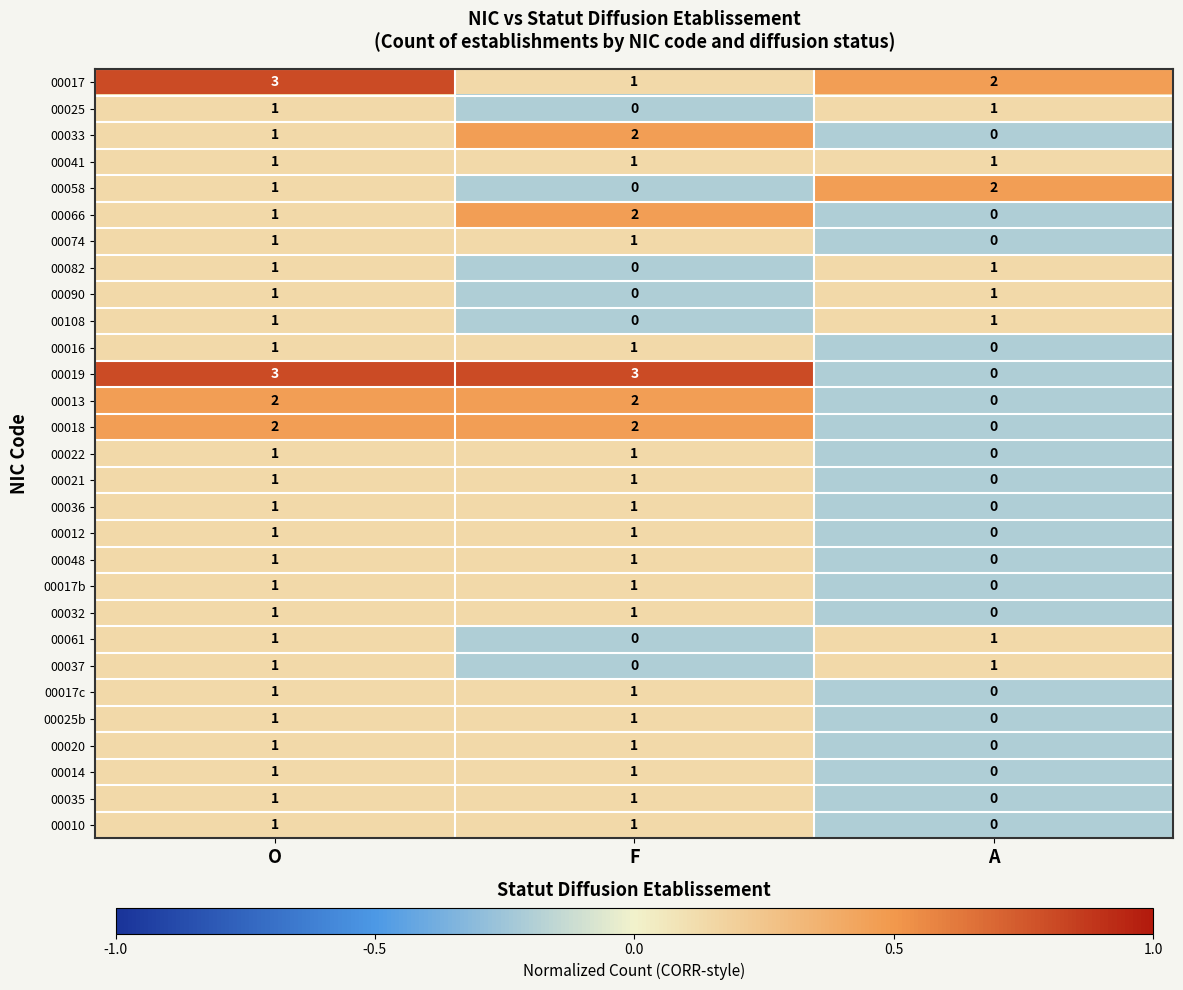

At which label is 00082 closest to 0?

F